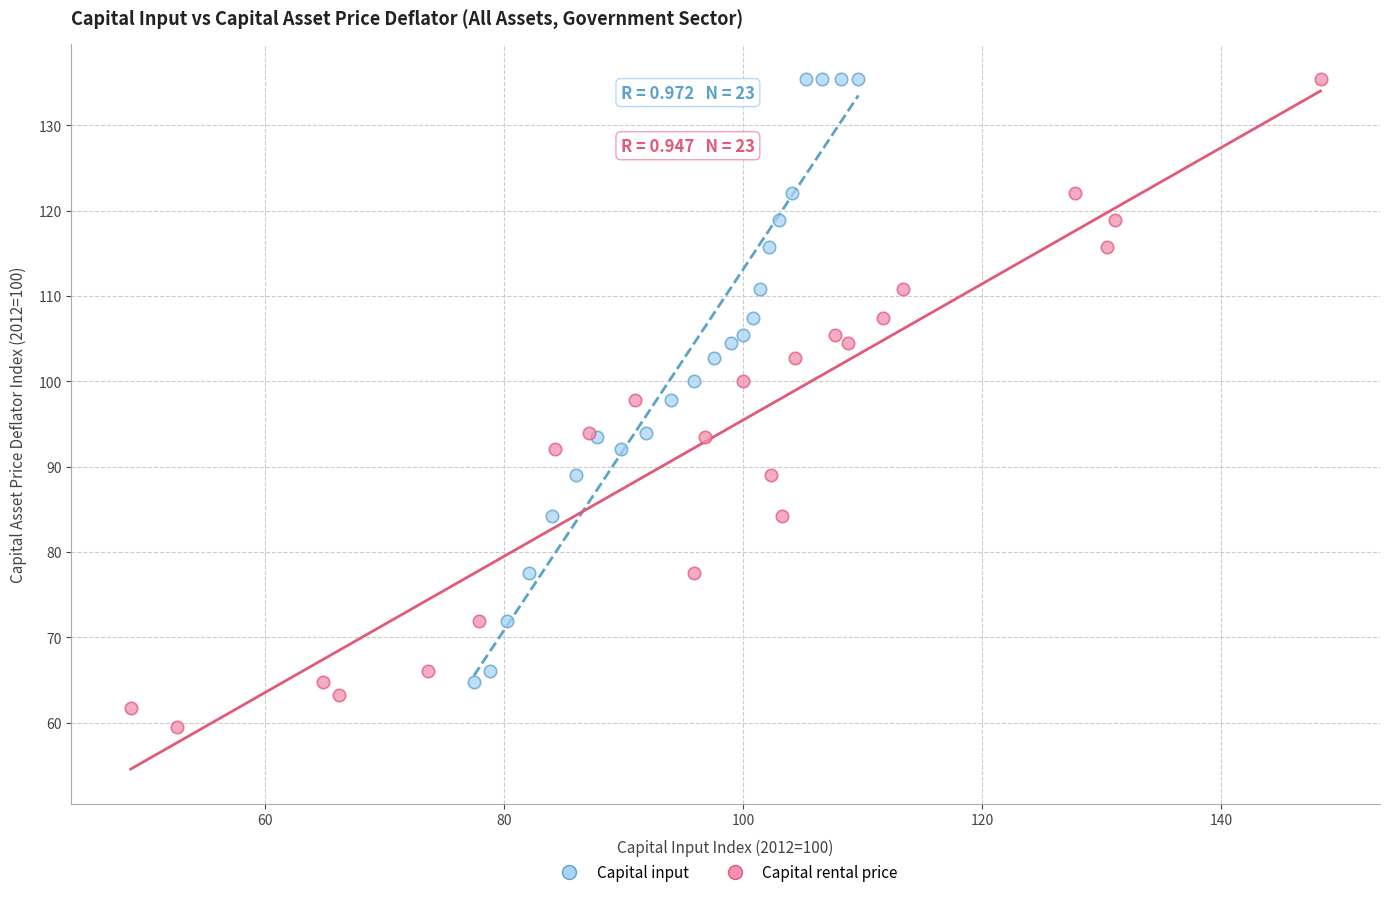

Which series contains the lowest Y value?

Capital rental price